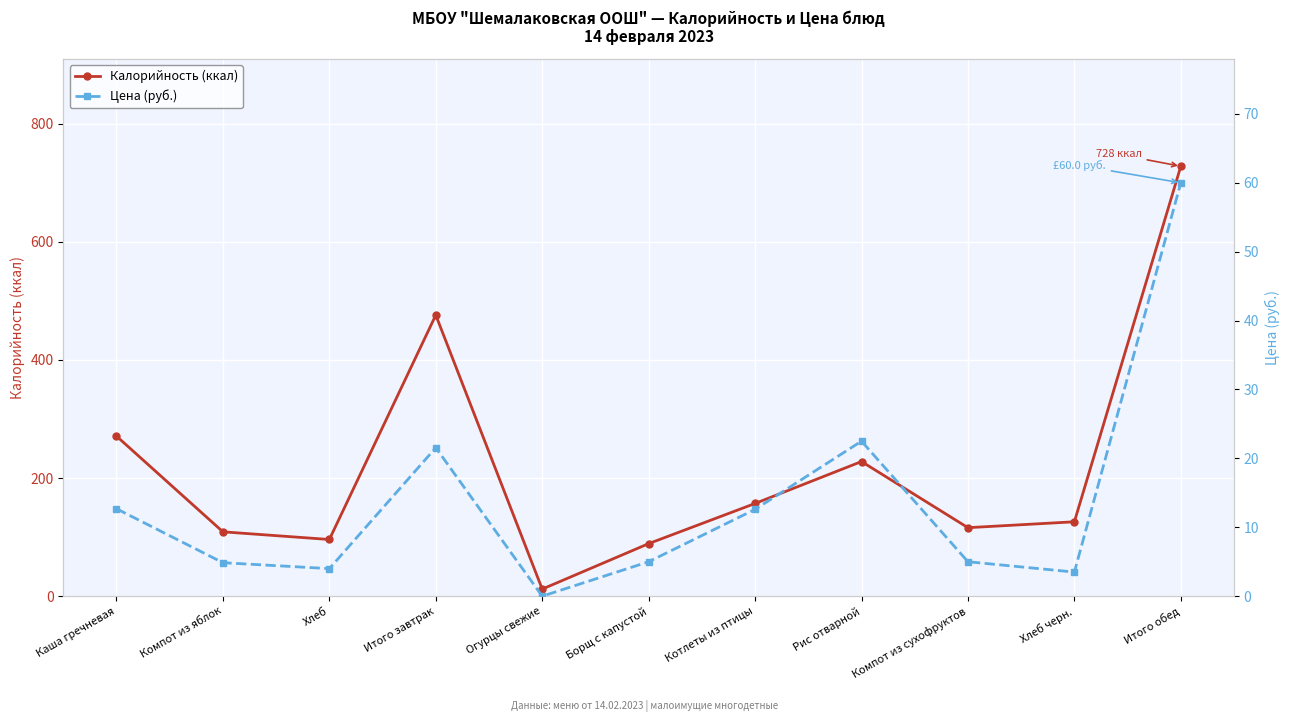

What is the maximum value shown in the chart?

728.0